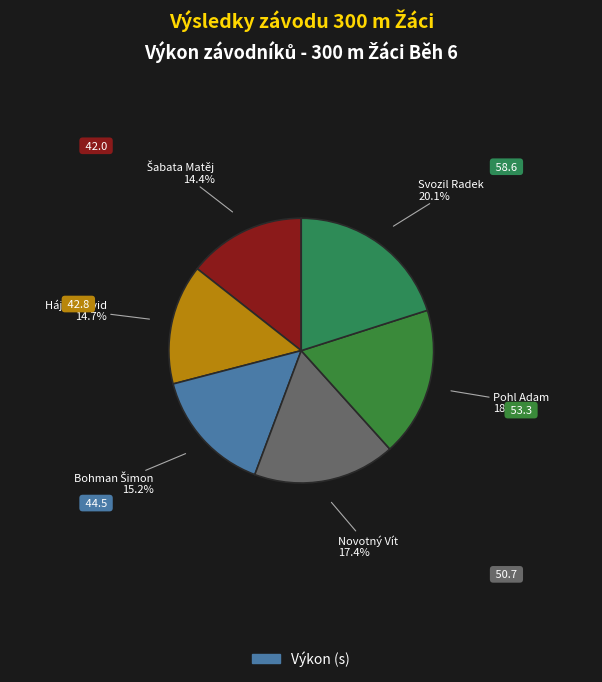

Rank the categories by value from lowest to highest.

Šabata Matěj, Hájek David, Bohman Šimon, Novotný Vít, Pohl Adam, Svozil Radek